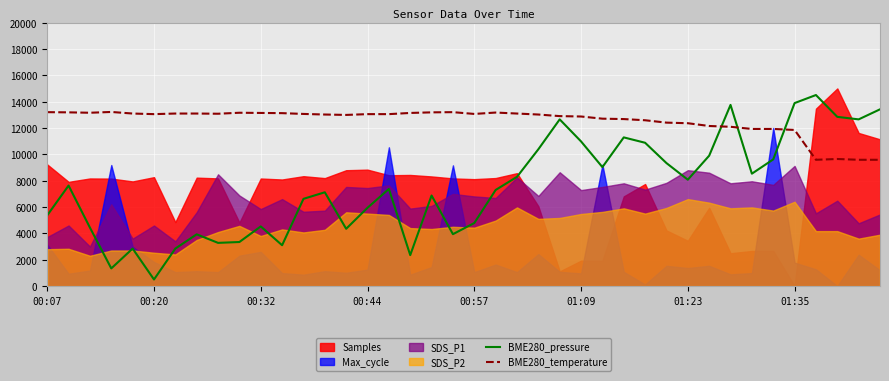

How many interior local peaks does the BME280_pressure series have?

11